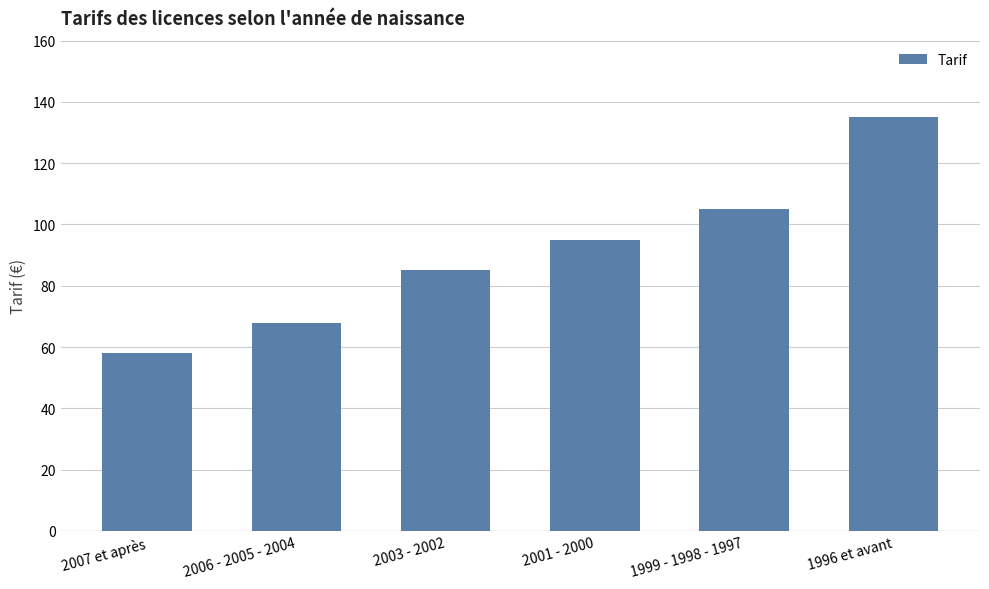

Reading left to right, what are all the values shown in this chart?

58	68	85	95	105	135